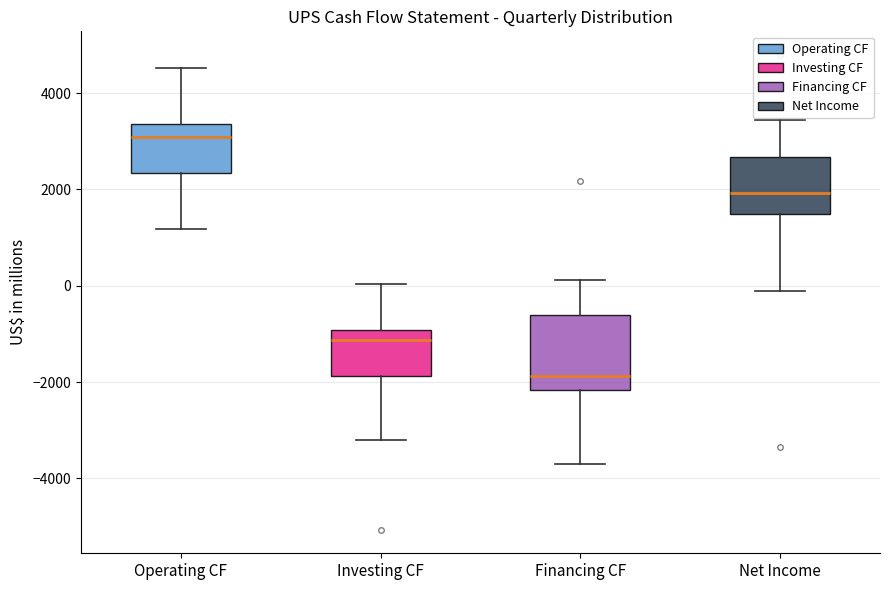

Where does the median line of the box for Operating CF sit on the y-axis? The values are not printed on the chart, so give them approximately, as read against the axis.

3000